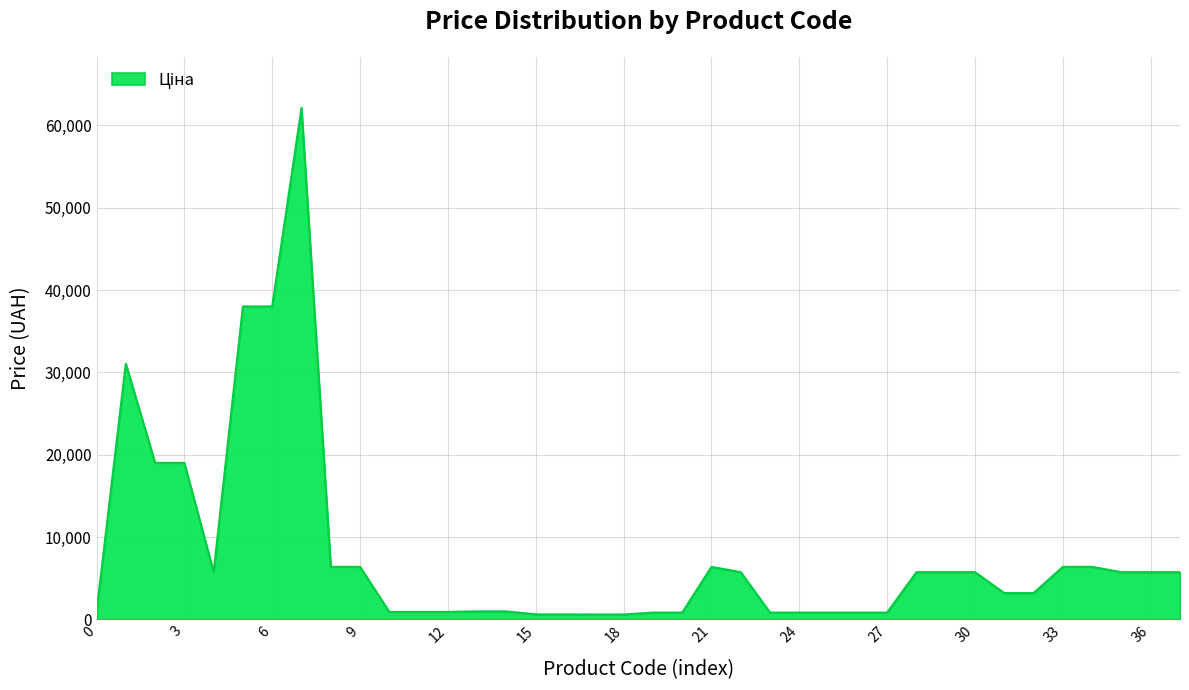

What is the difference between the maximum and minimum values?

61521.1